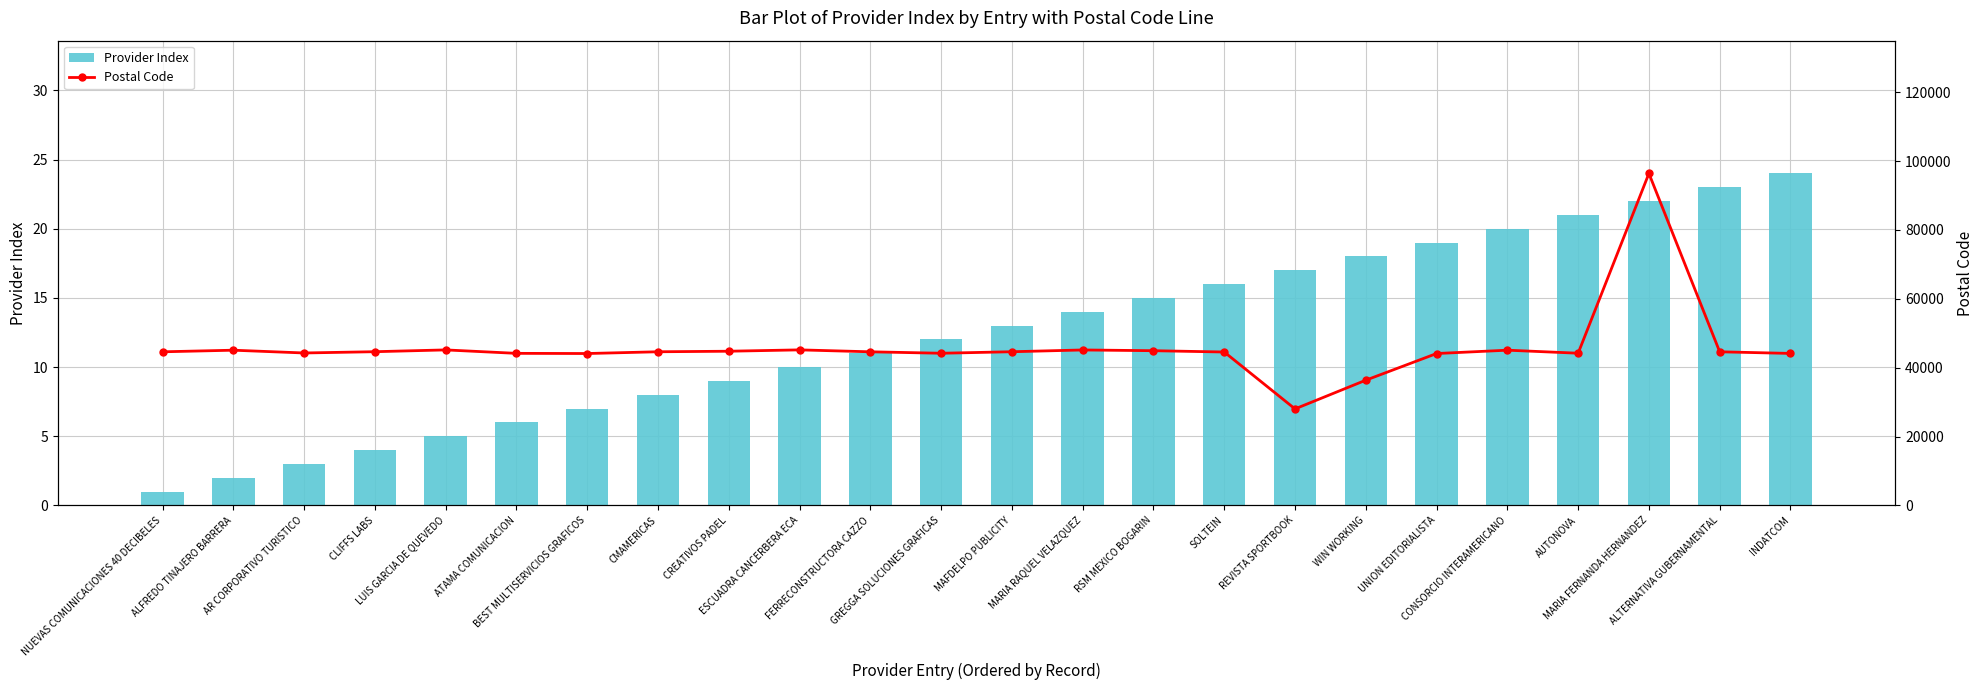

List the labels in order of Postal Code value, smallest first.

REVISTA SPORTBOOK, WIN WORKING, BEST MULTISERVICIOS GRAFICOS, UNION EDITORIALISTA, INDATCOM, ATAMA COMUNICACION, GREGGA SOLUCIONES GRAFICAS, AUTONOVA, AR CORPORATIVO TURISTICO, SOLTEIN, NUEVAS COMUNICACIONES 40 DECIBELES, FERRECONSTRUCTORA CAZZO, ALTERNATIVA GUBERNAMENTAL, CMAMERICAS, MAFDELPO PUBLICITY, CLIFFS LABS, CREATIVOS PADEL, RSM MEXICO BOGARIN, ALFREDO TINAJERO BARRERA, CONSORCIO INTERAMERICANO, MARIA RAQUEL VELAZQUEZ, LUIS GARCIA DE QUEVEDO, ESCUADRA CANCERBERA ECA, MARIA FERNANDA HERNANDEZ